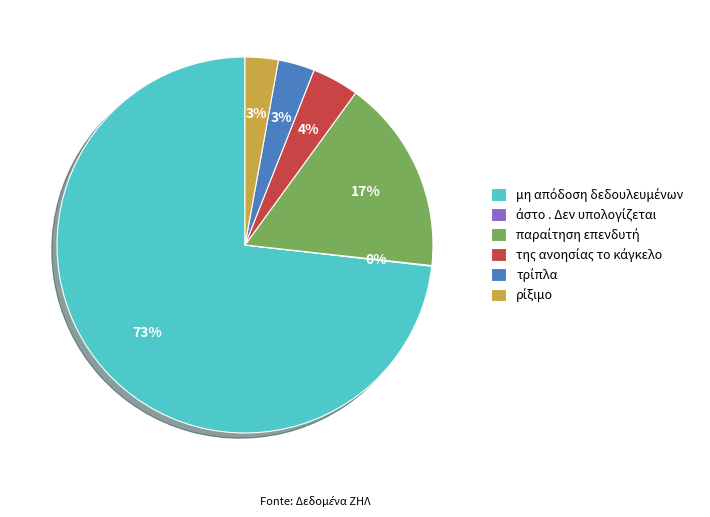

Is there a majority slice in this chart?

Yes